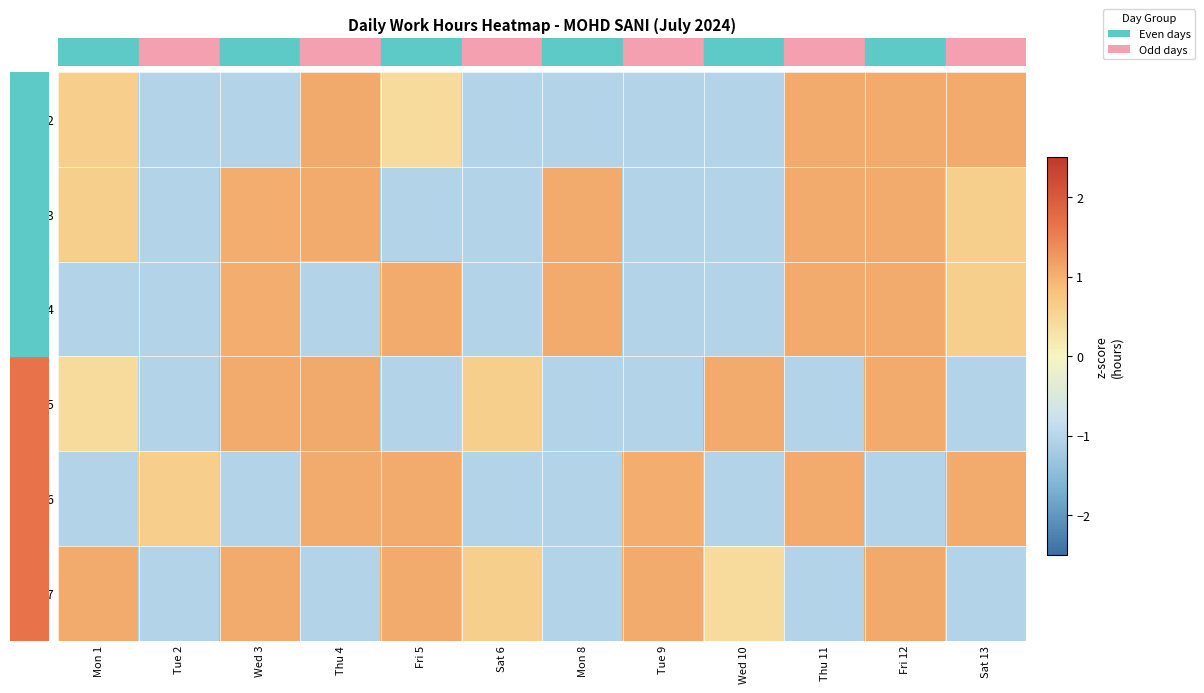

How many series are shown in this chart?

6